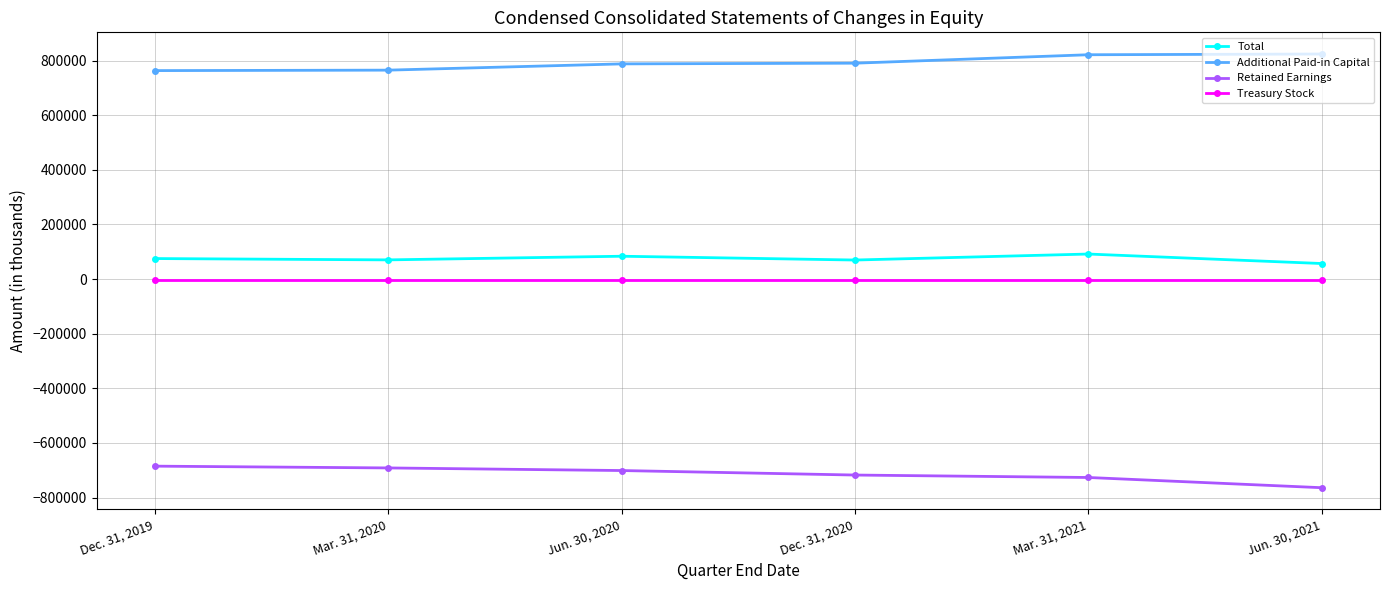

What is the total value across all series at Mar. 31, 2020?

140166